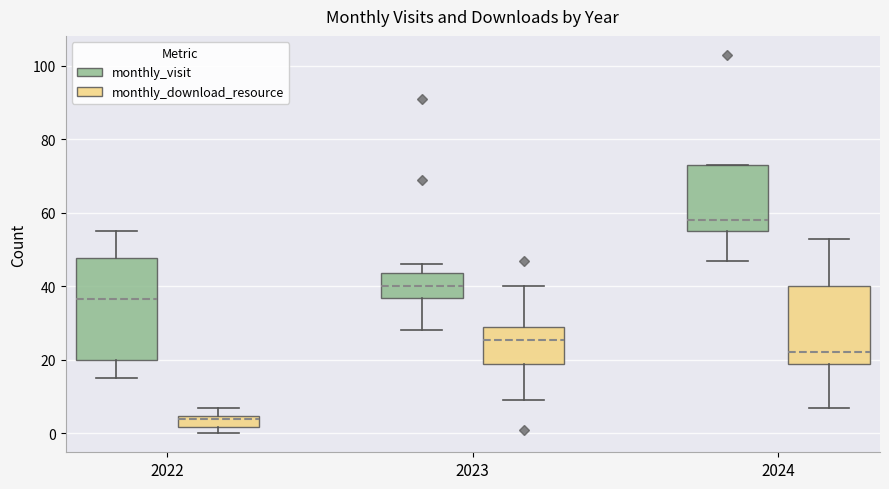

Reading left to right, read every box against the y-axis: the position of its median line, the range the box covers, and the ends of its whiskers. The values are not printed on the chart, so give them approximately, as read against the axis.

2022 (monthly_visit): median 36, box 20 to 48, whiskers 16 to 56
2022 (monthly_download_resource): median 4 (just below the box's upper edge), box 2 to 4, whiskers 0 to 8
2023 (monthly_visit): median 40, box 36 to 44, whiskers 28 to 46
2023 (monthly_download_resource): median 26, box 20 to 30, whiskers 10 to 40
2024 (monthly_visit): median 58, box 56 to 74, whiskers 48 to 74
2024 (monthly_download_resource): median 22, box 20 to 40, whiskers 8 to 54